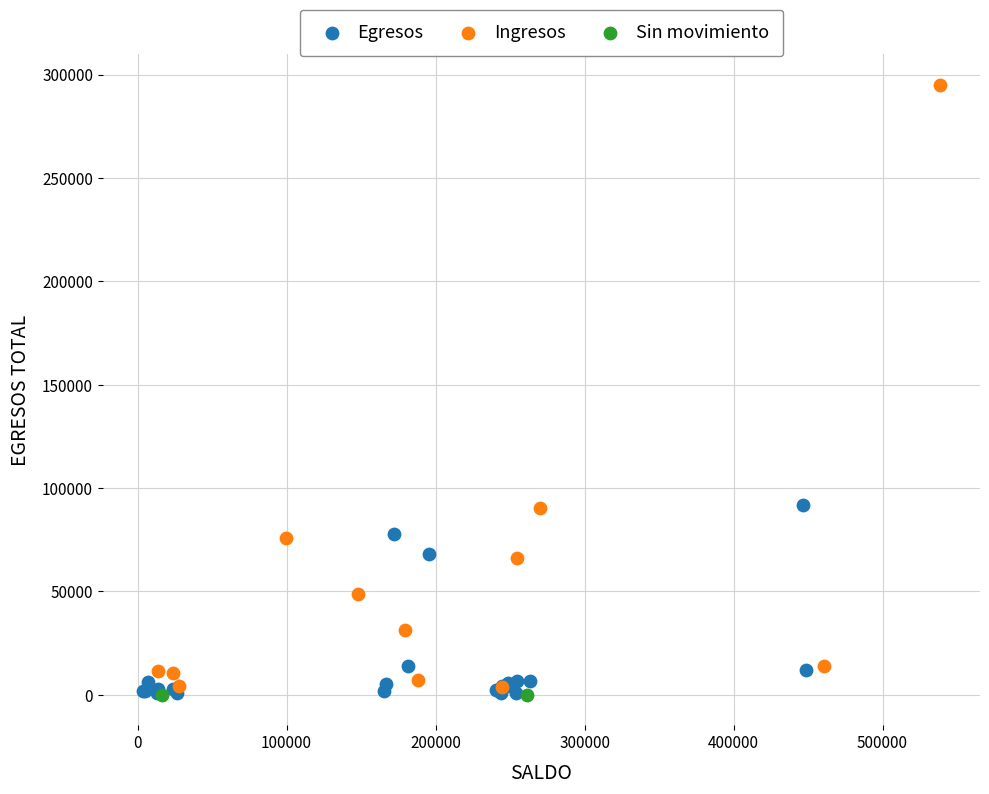

Which series contains the highest Y value?

Ingresos